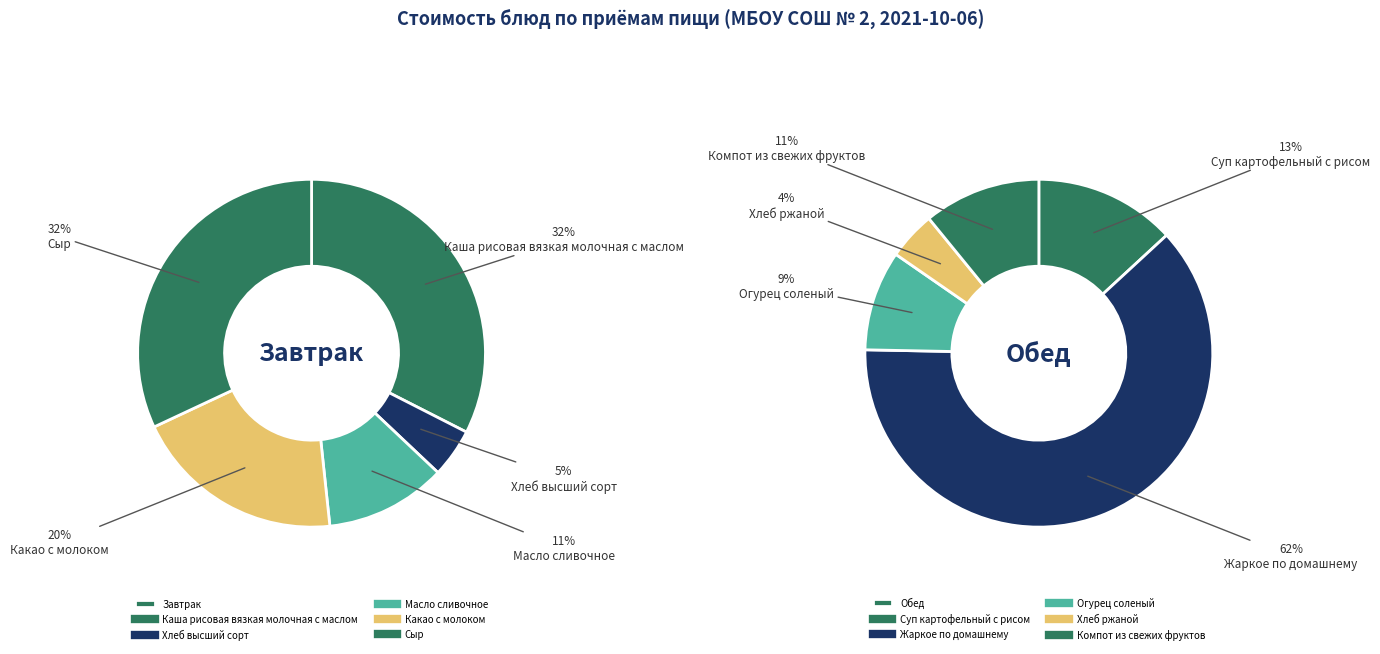

Is it true that 3 is 1% of the pie?

False